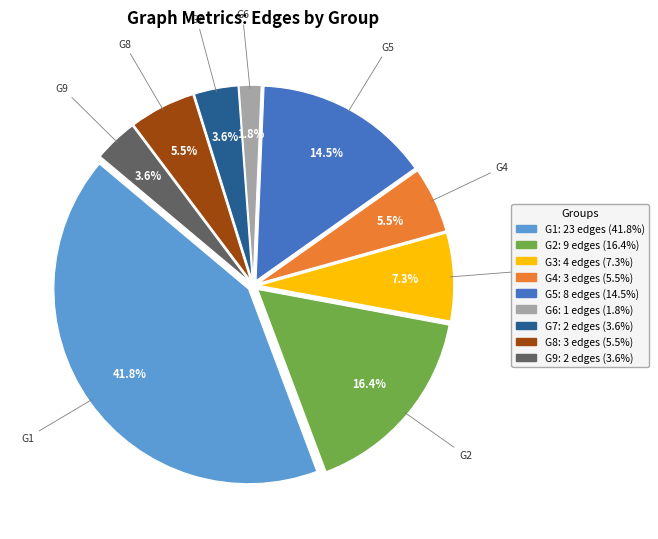

To the nearest percent, what portion does G9 represent?

4%